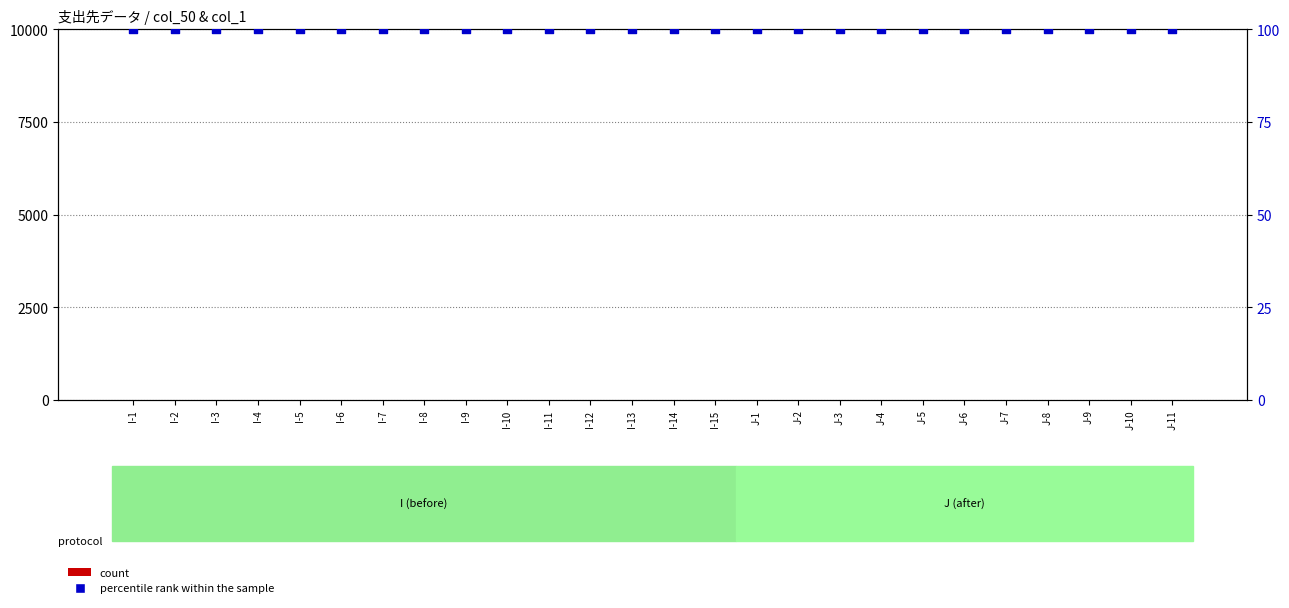

Which series reaches the maximum Y coordinate?

percentile rank within the sample